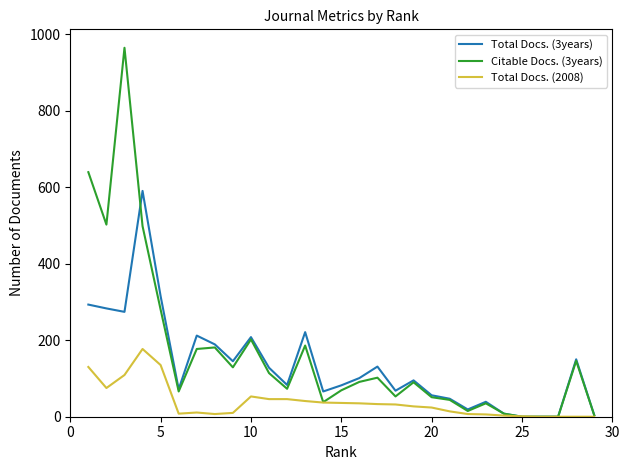

Which series has the widest spread of values?

Citable Docs. (3years)